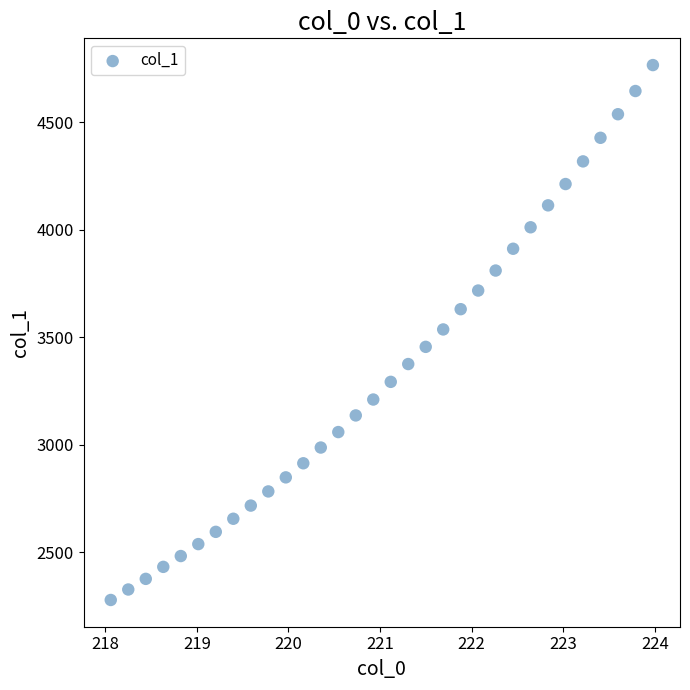

What is the range of Y values (max minus min)?

2487.4